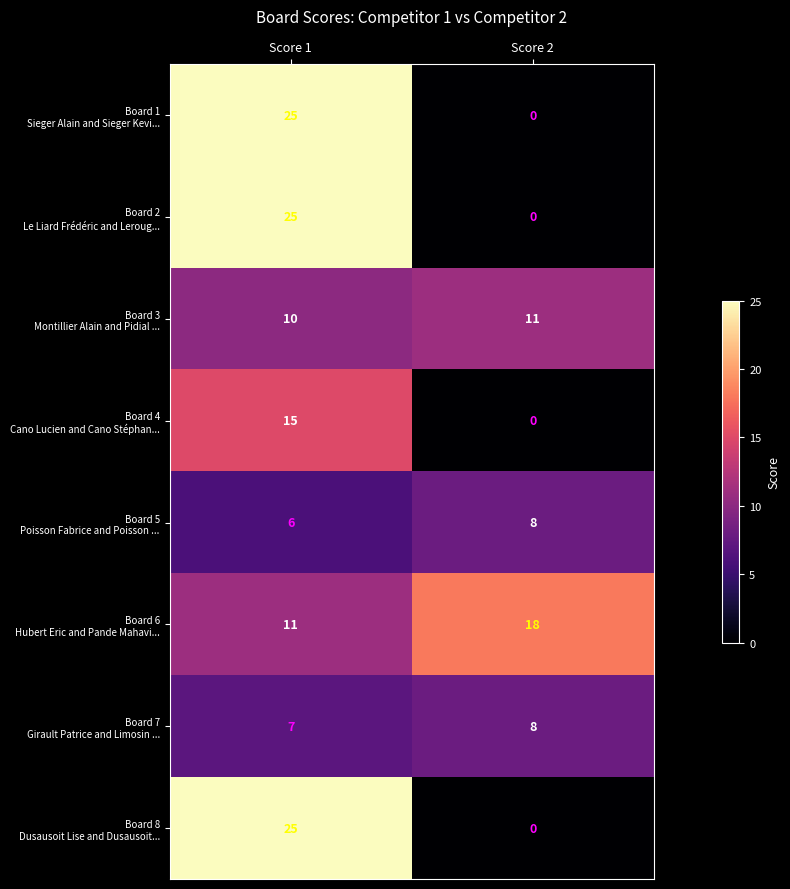

What is the total value across all series at Score 1?

124